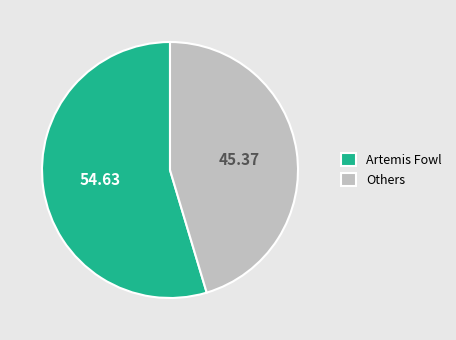

How many slices are in this pie chart?

2